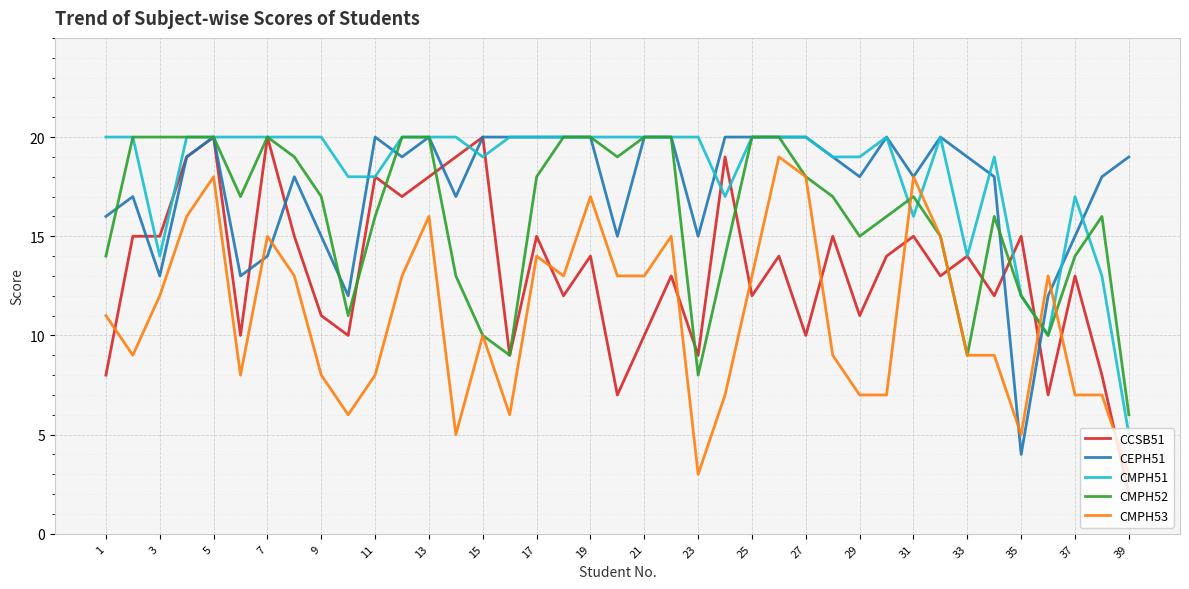

What is the highest value of the CEPH51 series?

20